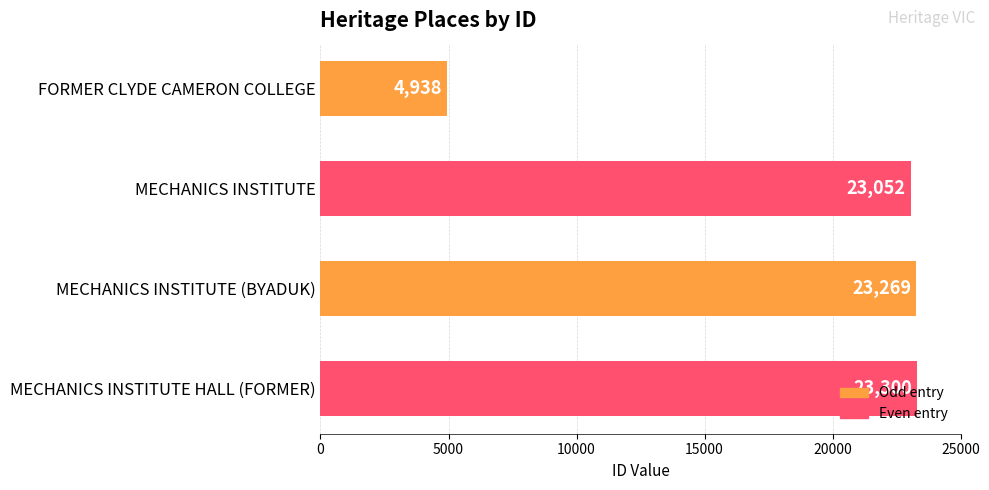

At which category does the chart reach its peak across all series?

MECHANICS INSTITUTE HALL (FORMER)